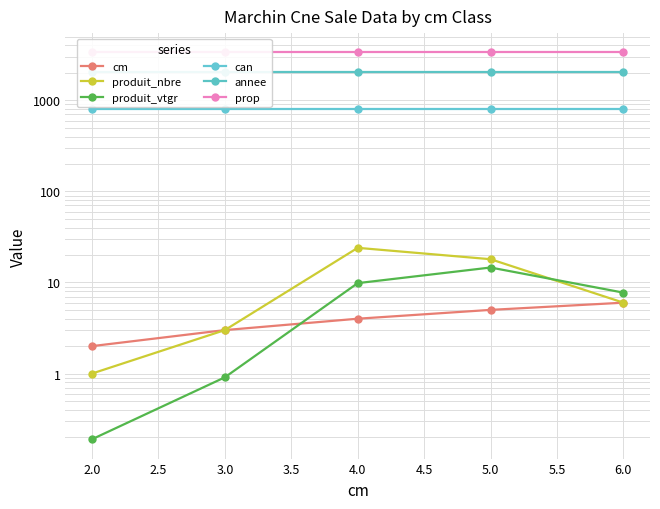

What is the sum of all produit_vtgr values?

33.3